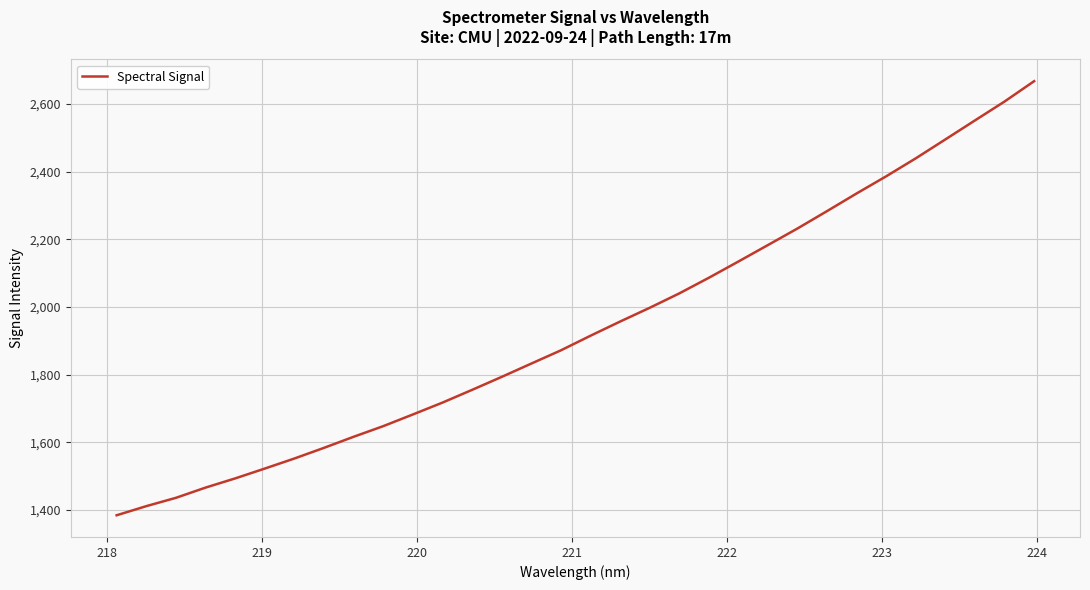

What is the smallest value displayed?

1384.6